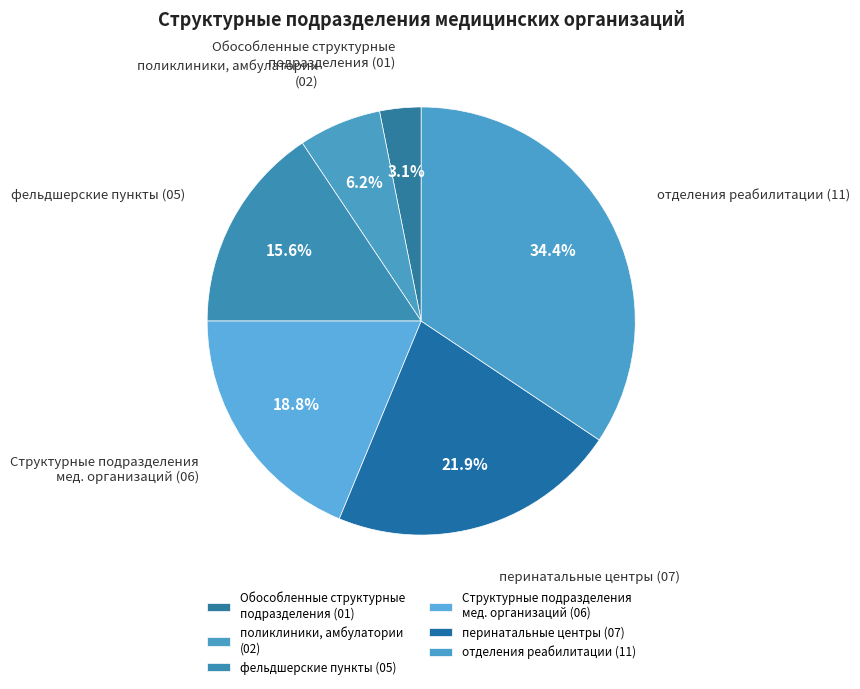

Is there a majority slice in this chart?

No